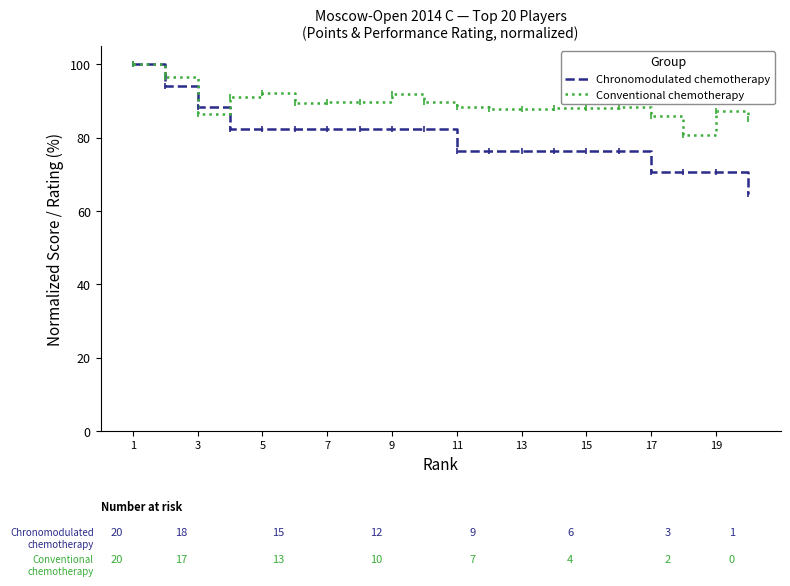

Which series has the largest total across all categories?

Conventional chemotherapy